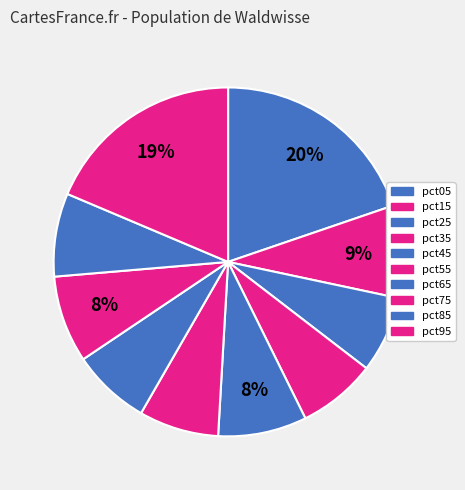

Does any single category account for the majority?

No